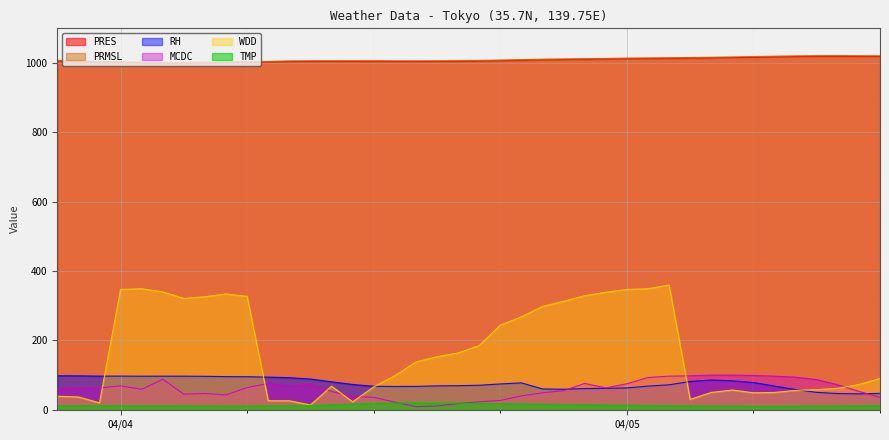

Which series has the largest total across all categories?

PRMSL